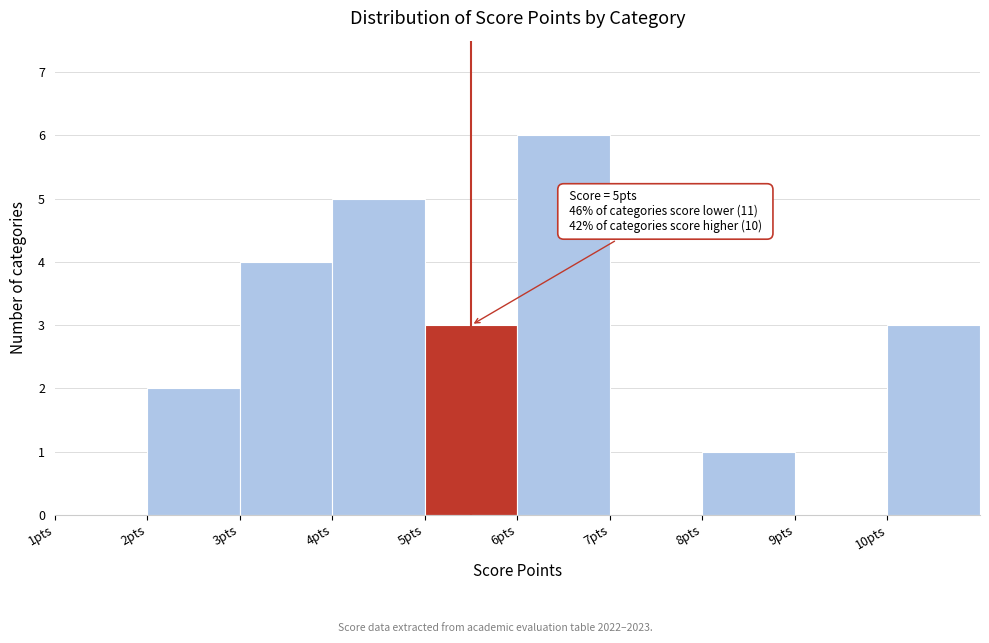

Over which range of the x-axis is the bar tallest?

6 to 7